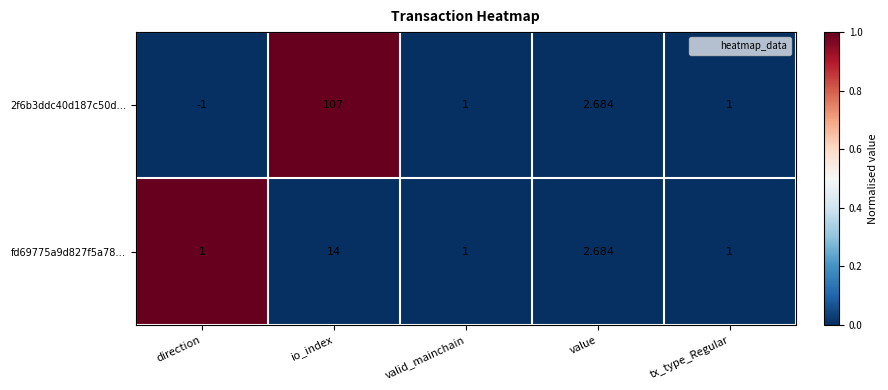

How many data points in 2f6b3ddc40d187c50d… are less than 1?

1